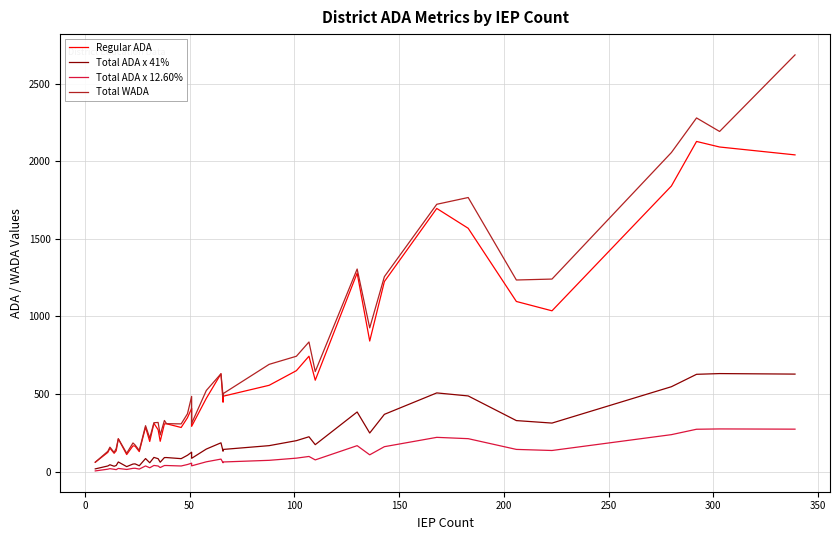

True or false: Total WADA and Regular ADA cross at least once.

False